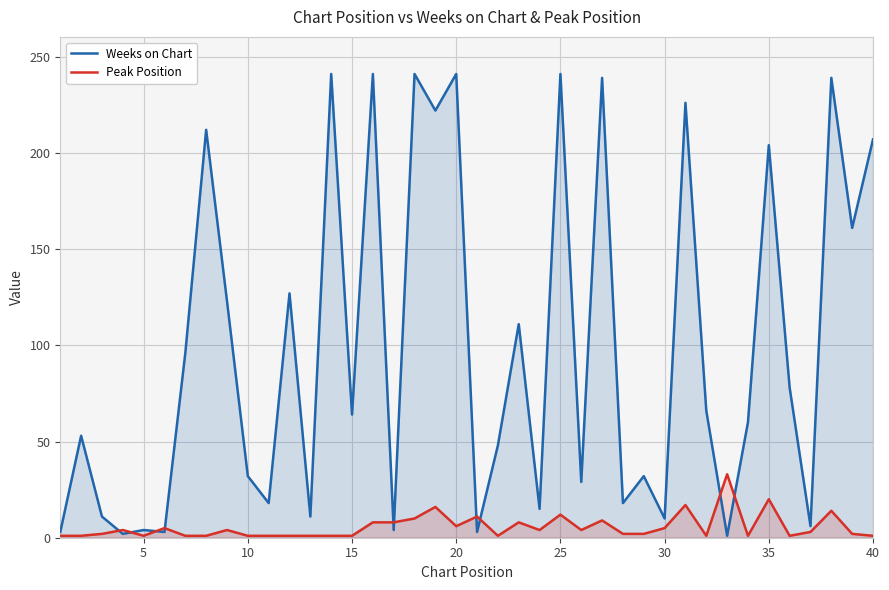

Which series has the largest total across all categories?

Weeks on Chart